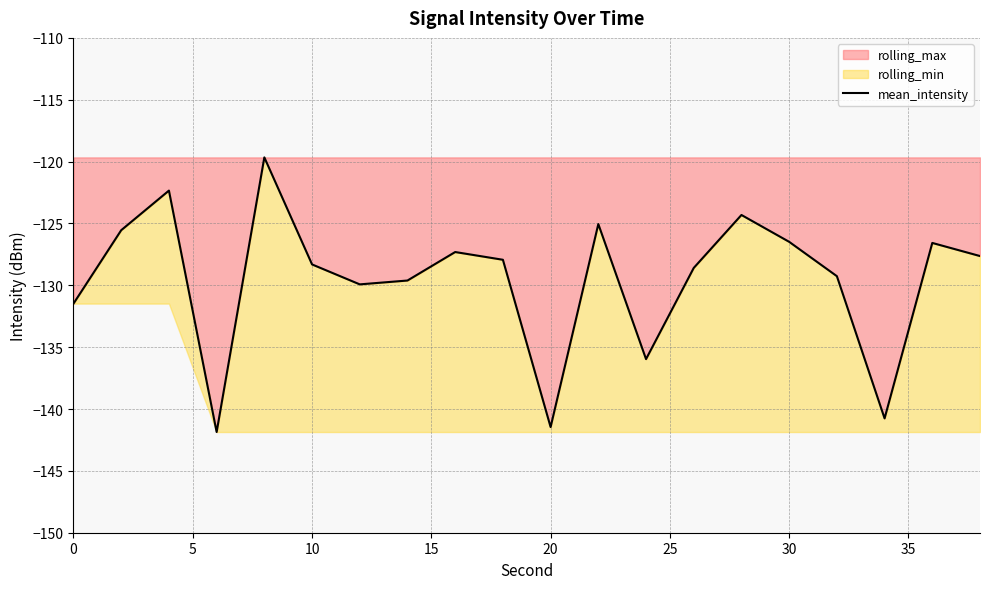

Does the chart have visible grid lines?

Yes